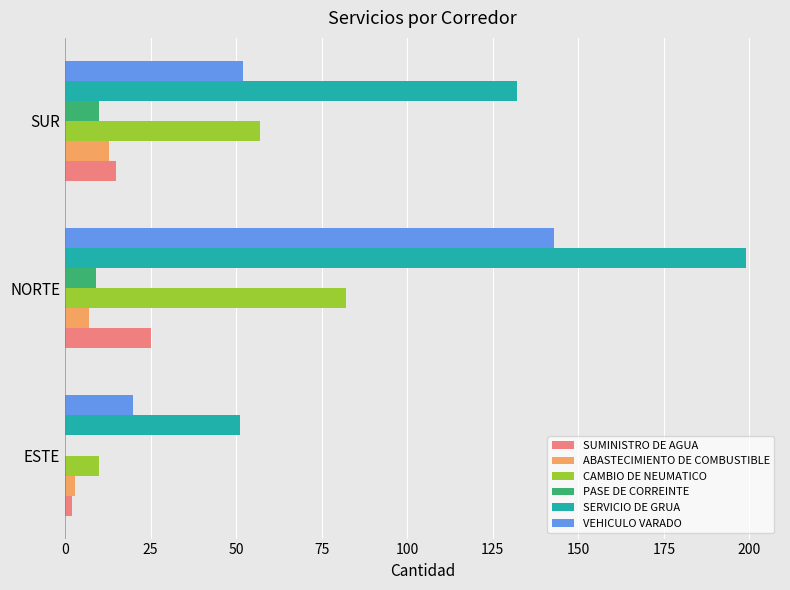

What is the sum of the SERVICIO DE GRUA values at SUR and NORTE?

331